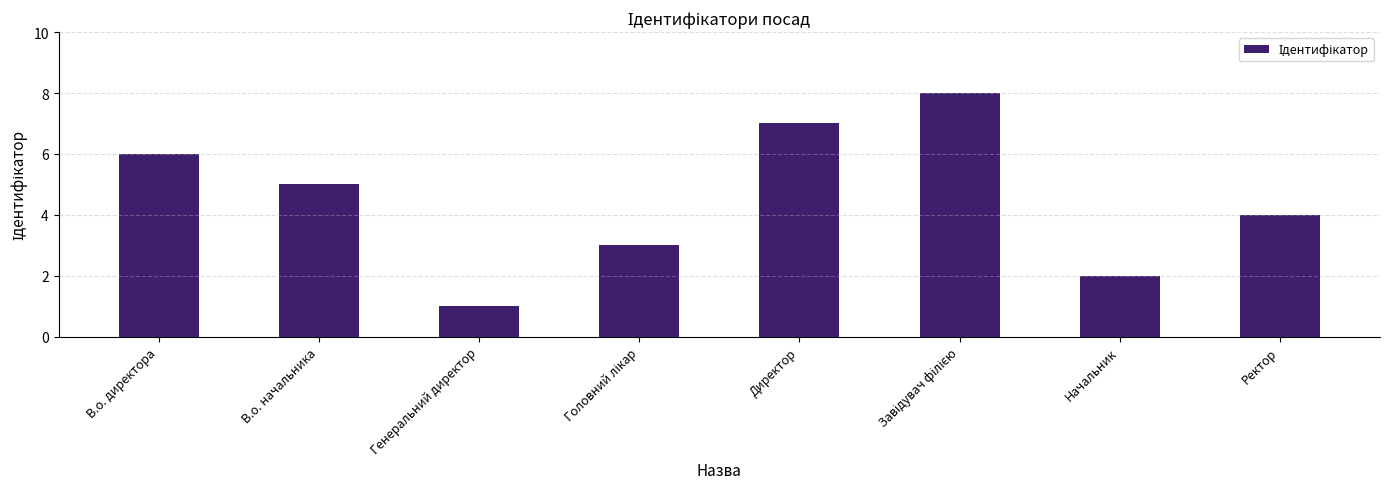

What is the label of the 7th bar from the right?

В.о. начальника